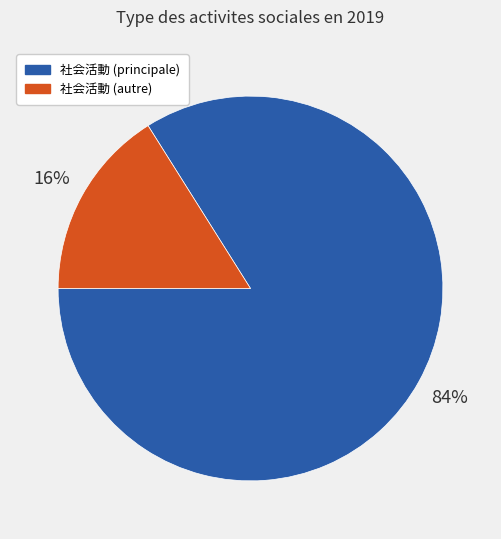

Is there any slice that represents more than half of the pie?

Yes